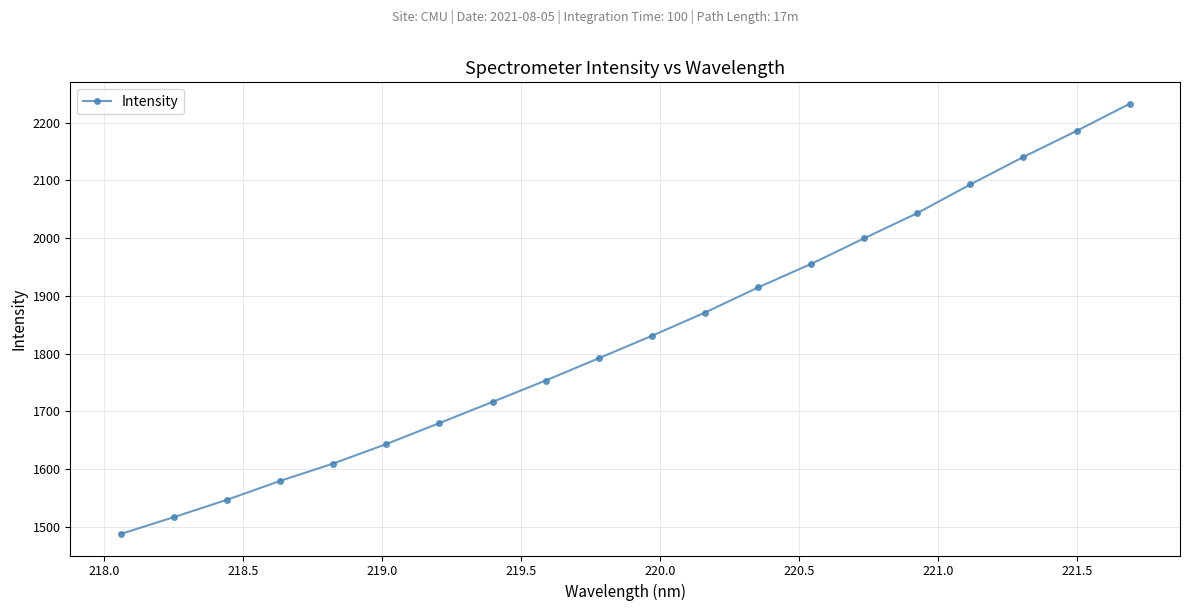

What is the smallest value displayed?

1487.9